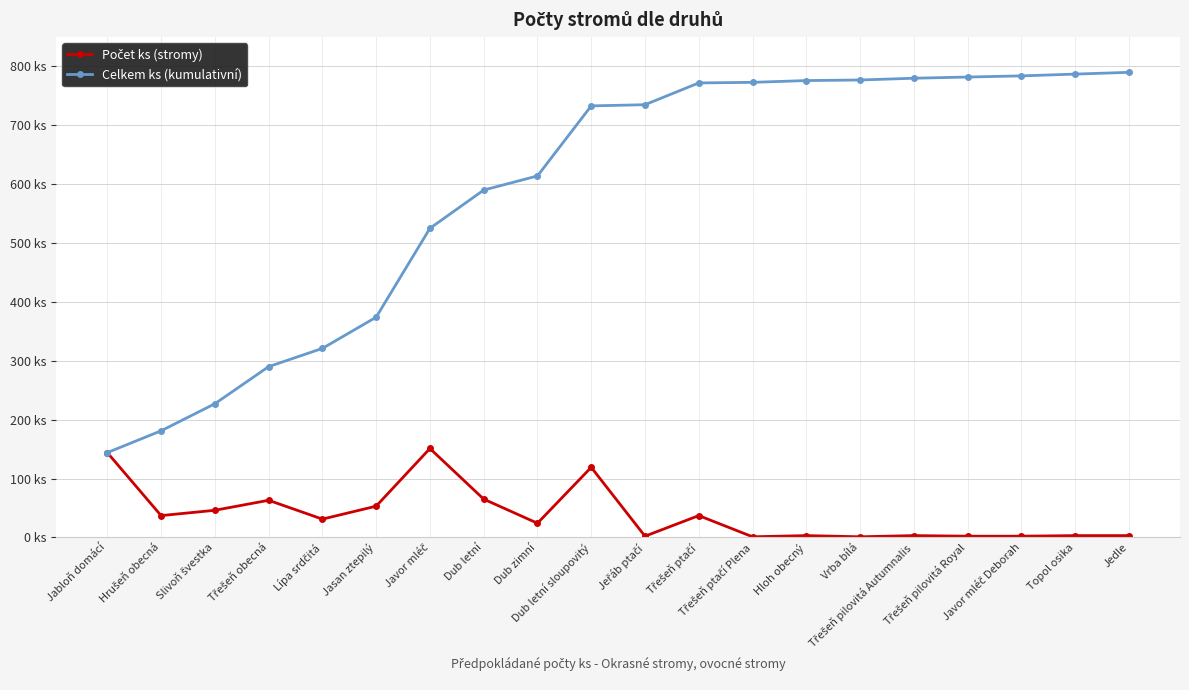

What is the label of the 11th point from the right?

Dub letní sloupovitý